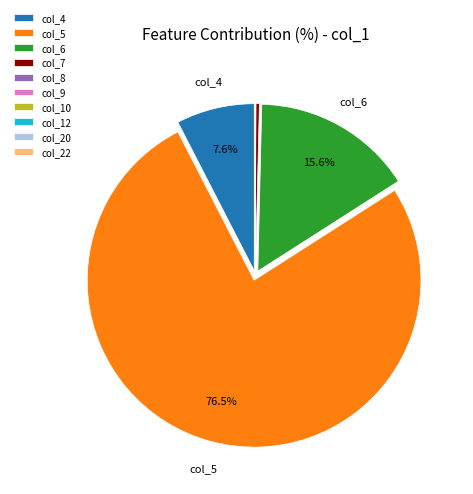

What is the largest slice in the pie chart?

col_5